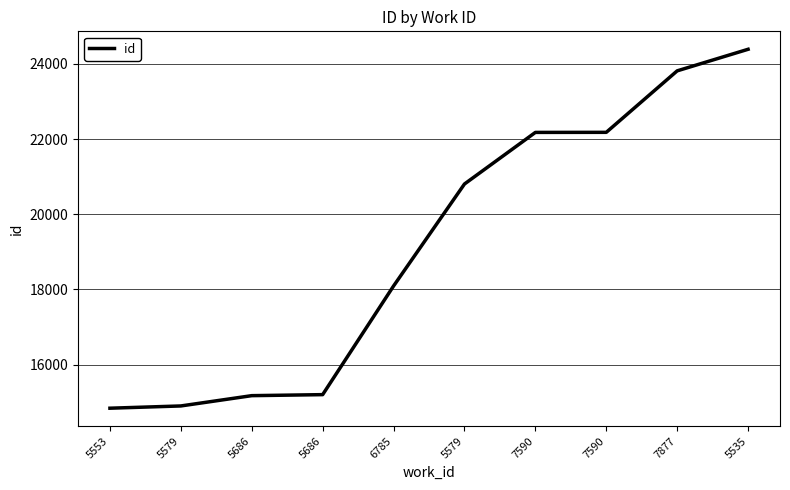

What is the difference between the maximum and minimum values?

9551